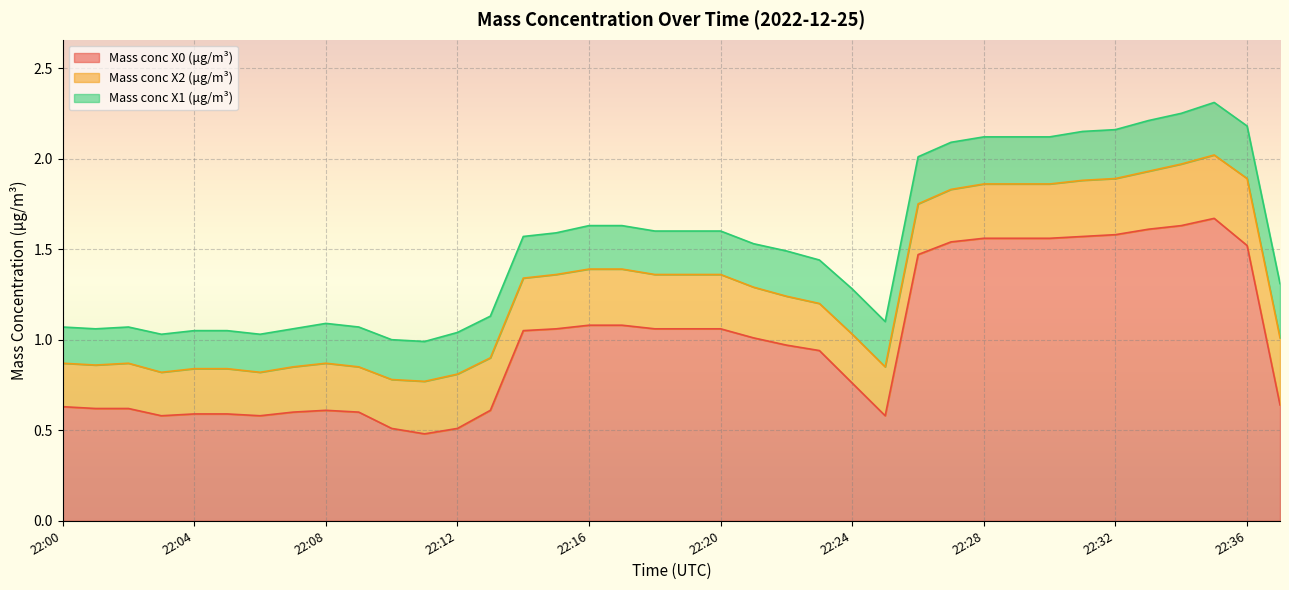

What is the total value across all series at 22:14?

1.6